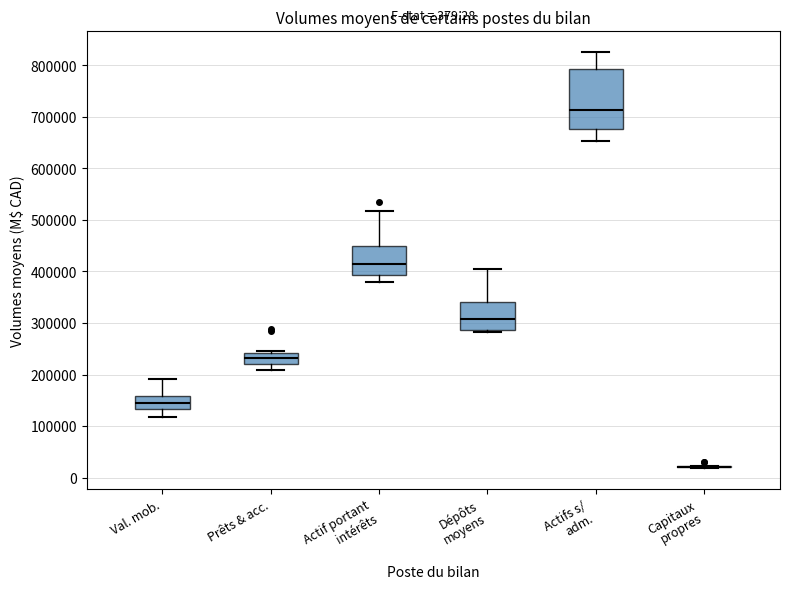

Which box is the tallest, from its lower edge to its upper edge?

Actifs s/ adm.